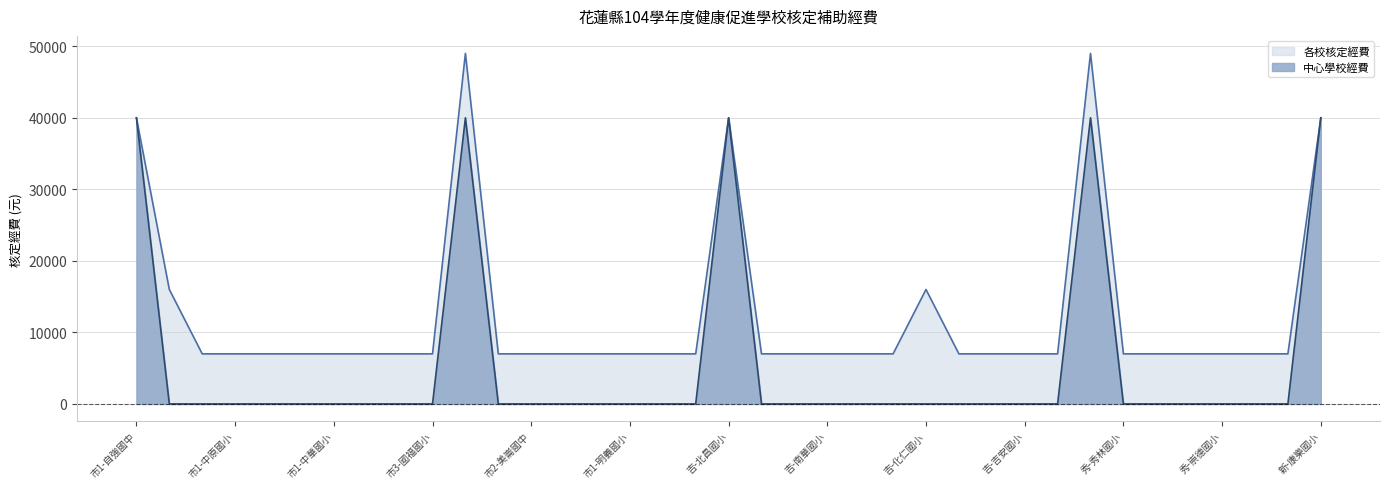

In 中心學校經費, how many points are higher than both neighbors (excluding endpoints)?

3